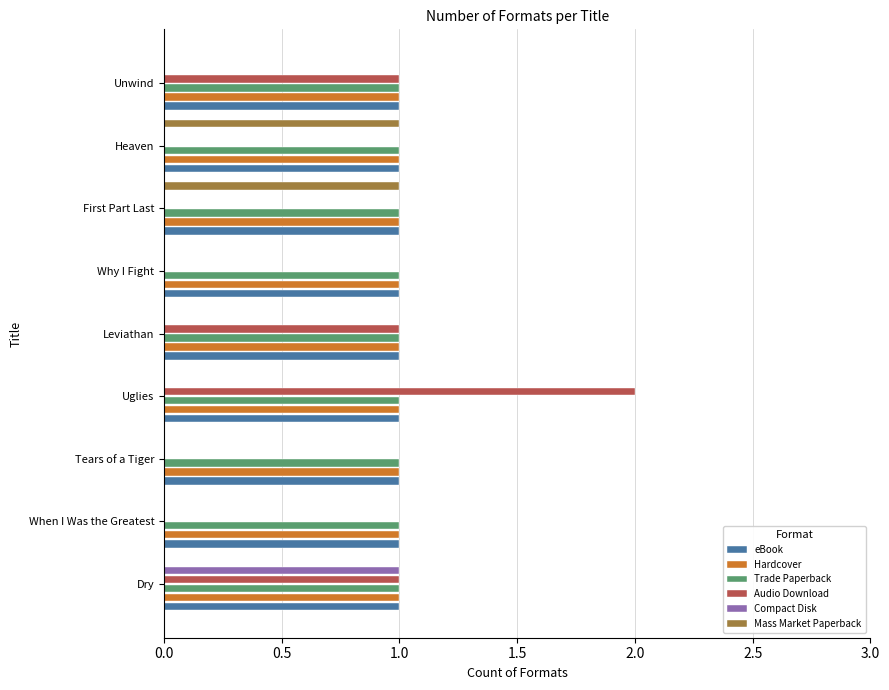

How many data points does each series have?

9